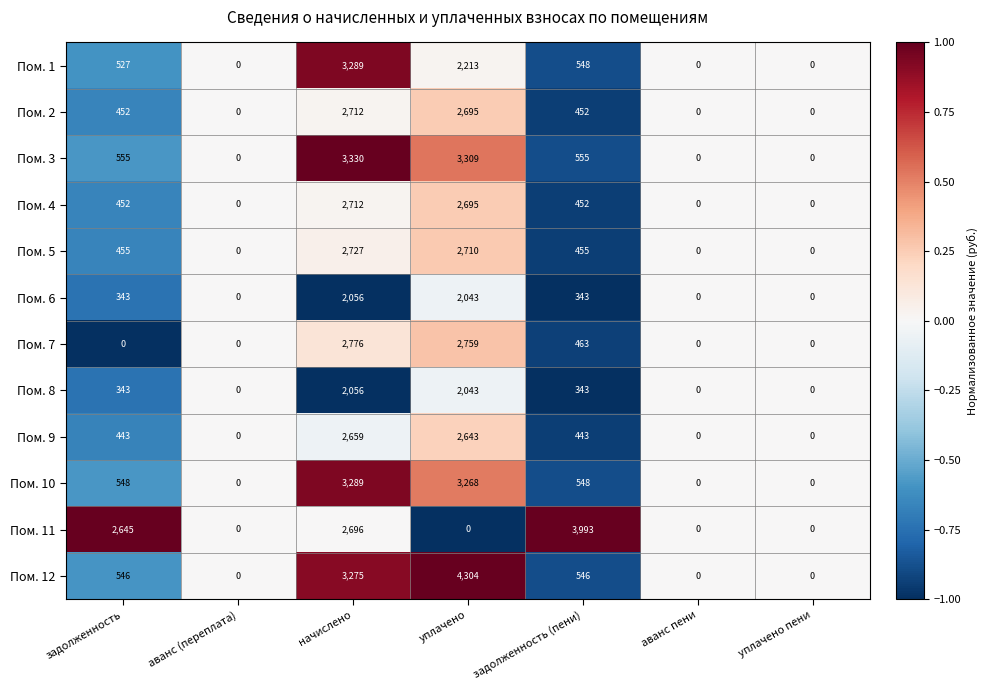

Which series changed the most between начислено and уплачено пени?

Пом. 3